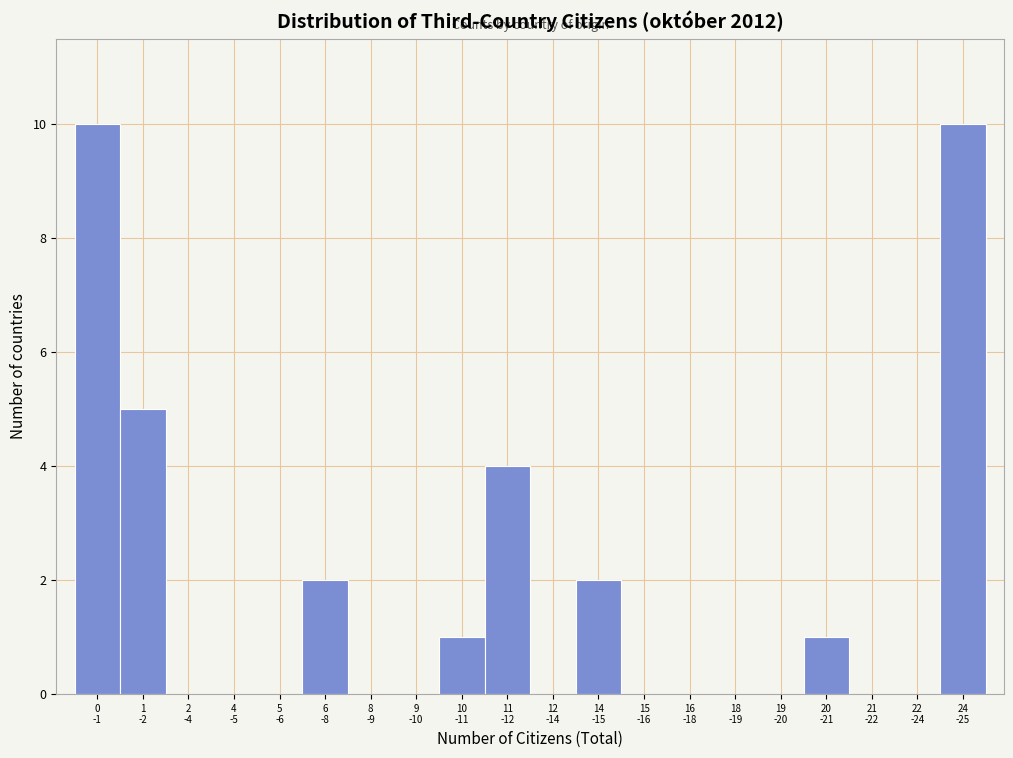

What is the greatest value displayed?

10